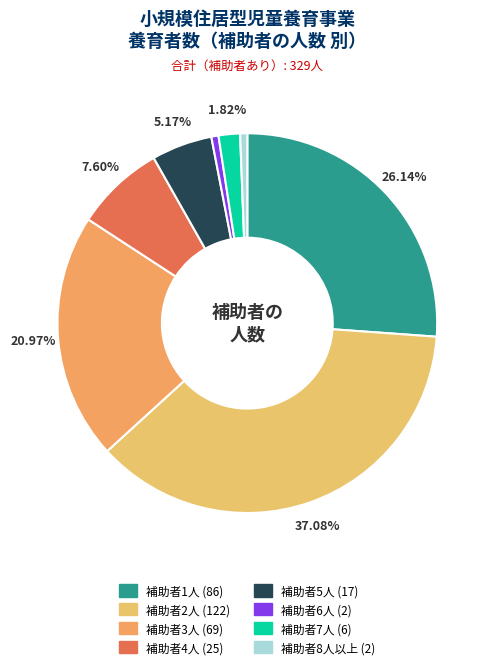

To the nearest percent, what is the average slice percentage?

12%